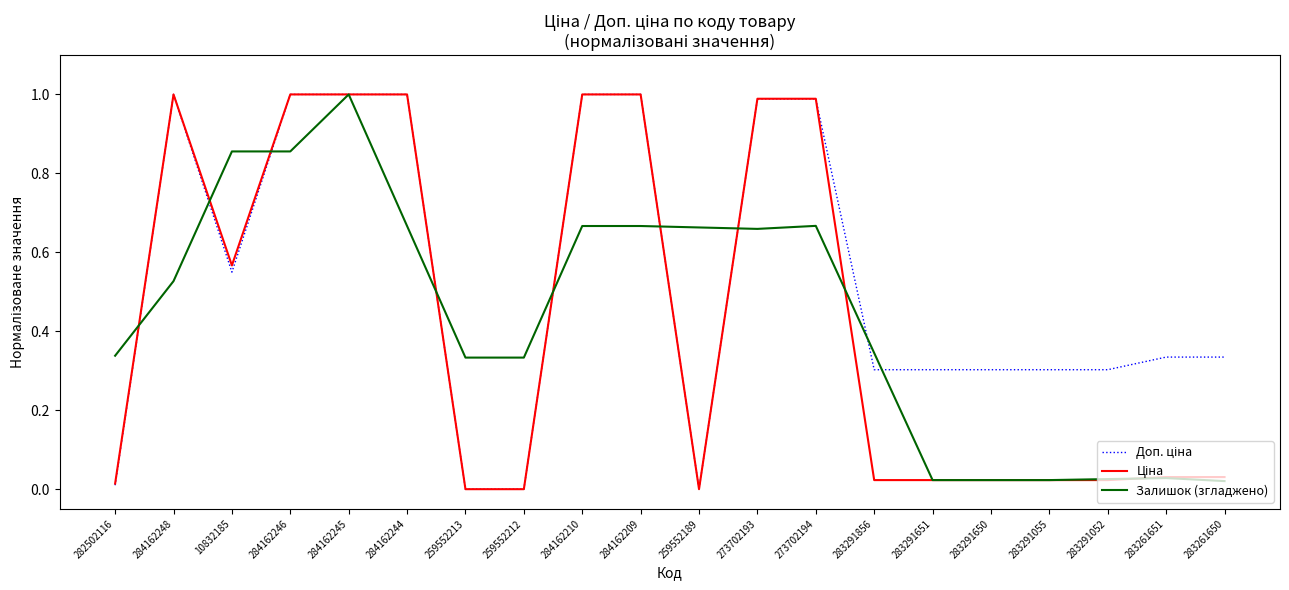

What is the greatest value displayed?

1.0